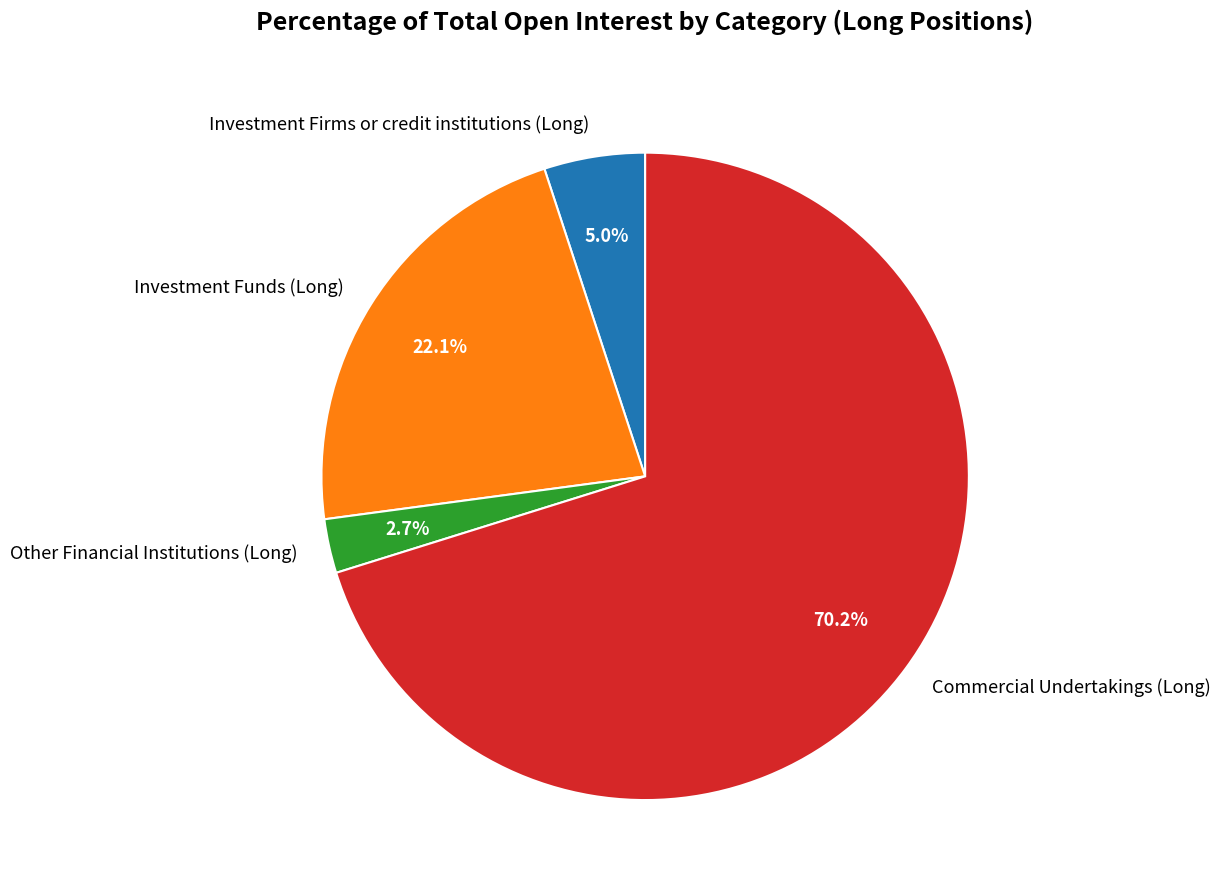

What is the ratio of the value at Investment Funds (Long) to the value at Investment Firms or credit institutions (Long)?

4.4